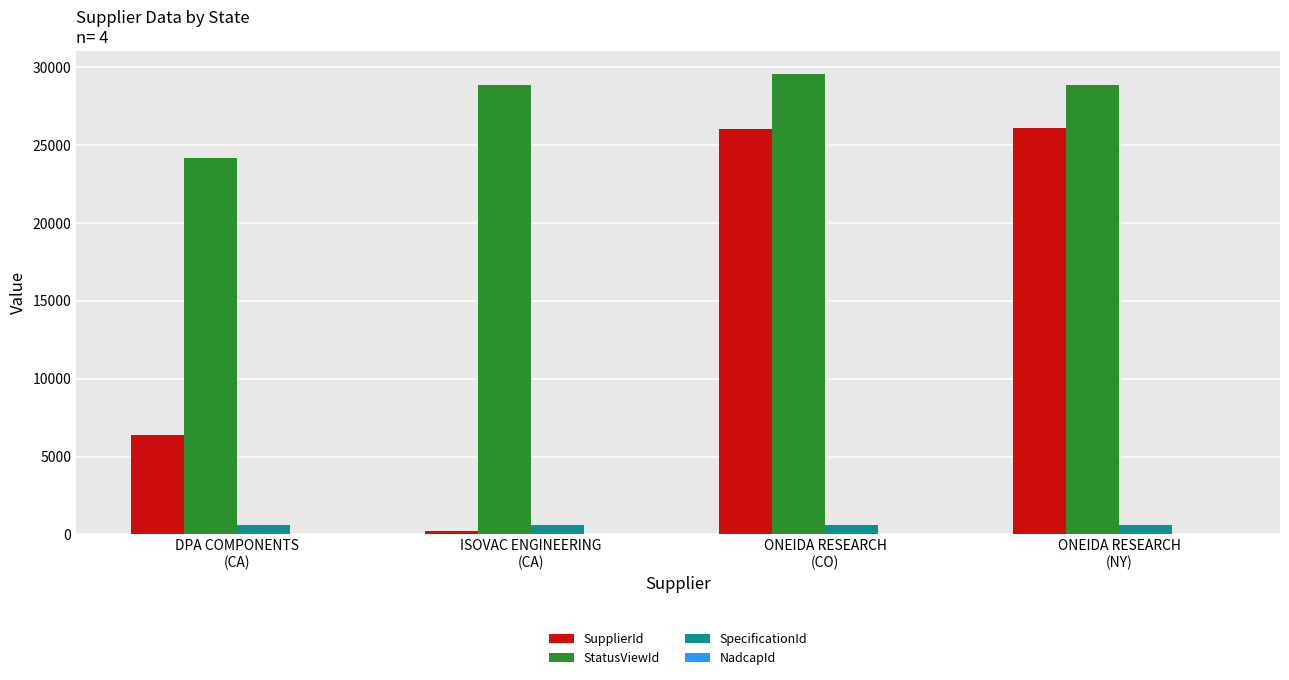

What is the maximum value shown in the chart?

29572